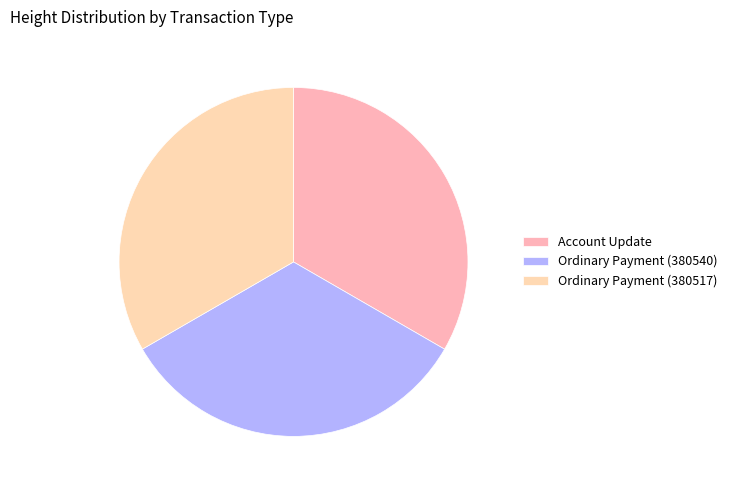

Count the number of slices in the pie.

3